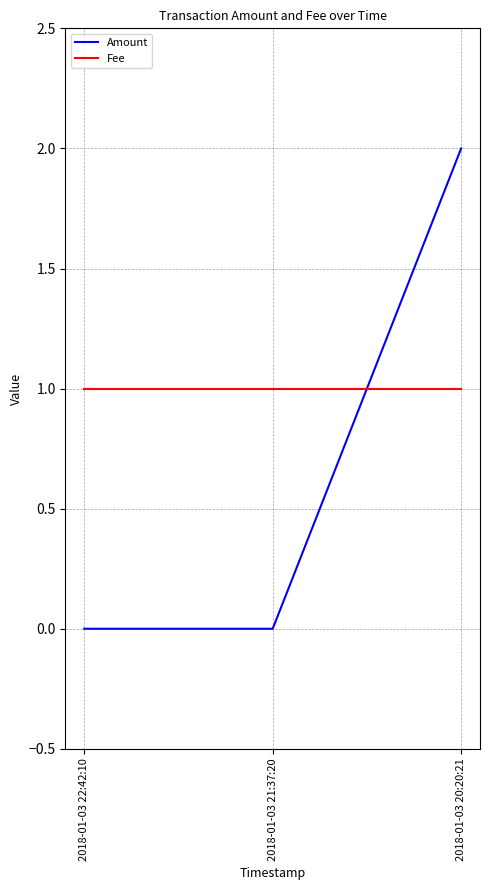

List the series in order of their overall mean, lowest first.

Amount, Fee